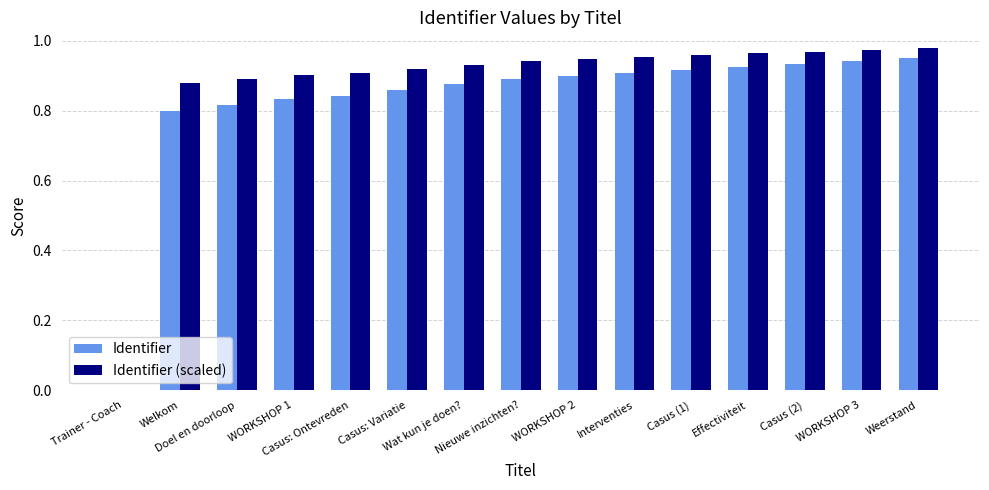

Which series has the largest total across all categories?

Identifier (scaled)